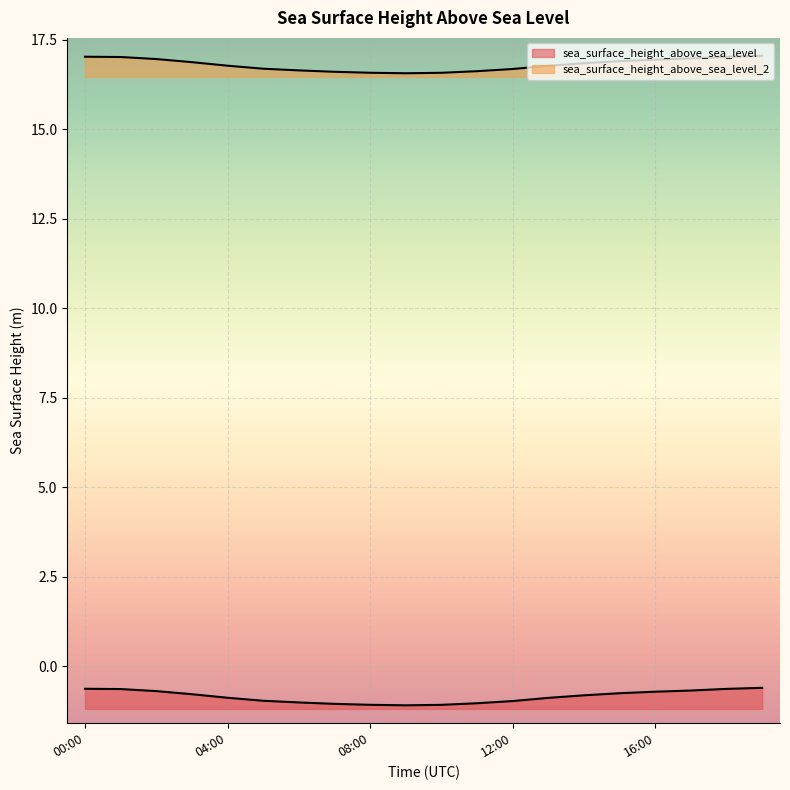

True or false: sea_surface_height_above_sea_level_2 has more than 2 points higher than both neighbors.

False